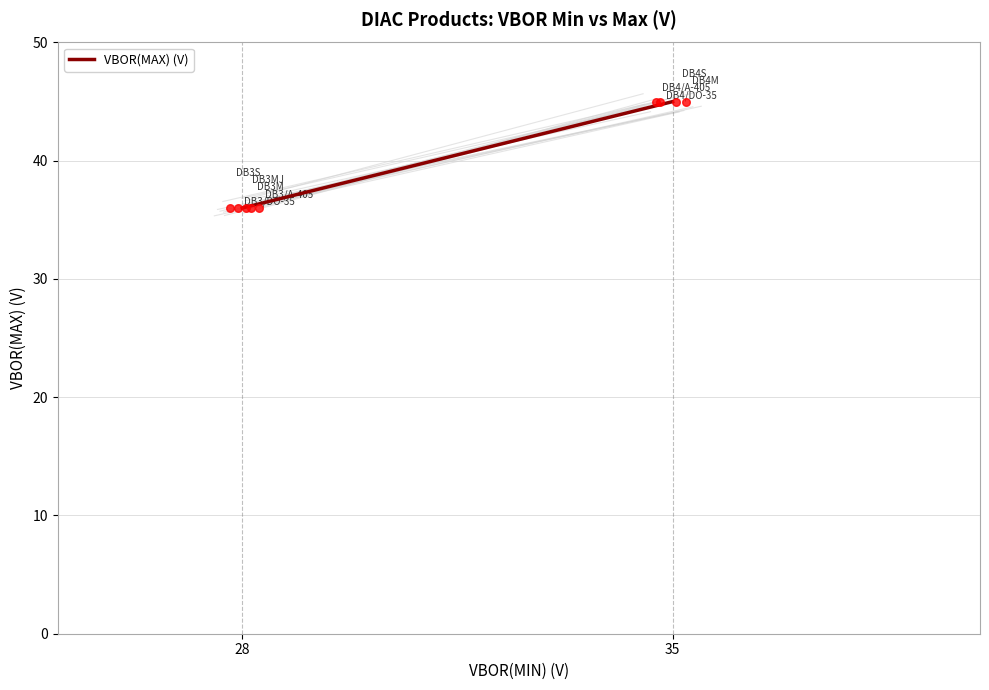

Which has a higher value, 28 or 35?

35